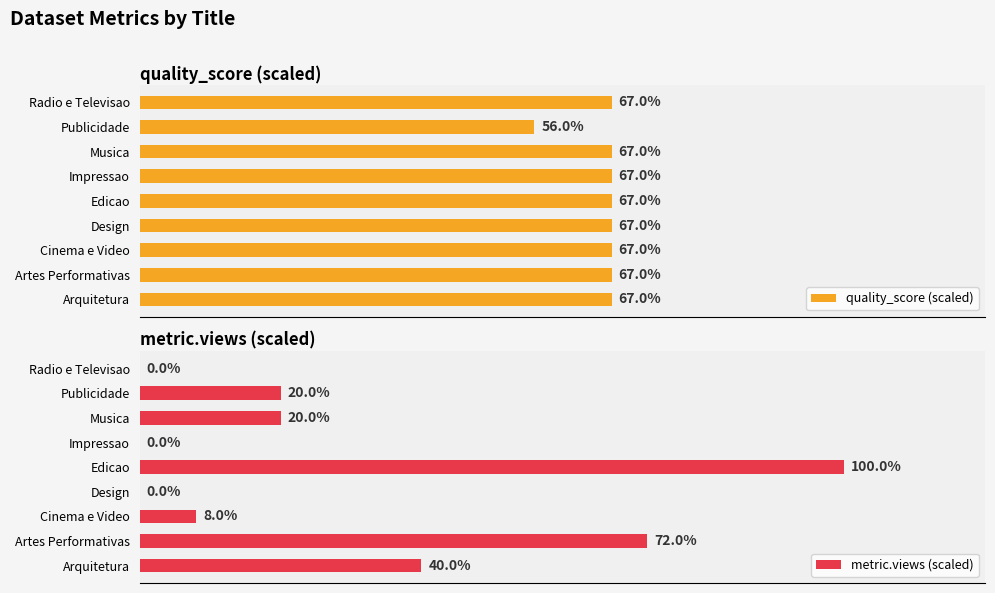

How many bars are there in total?

18